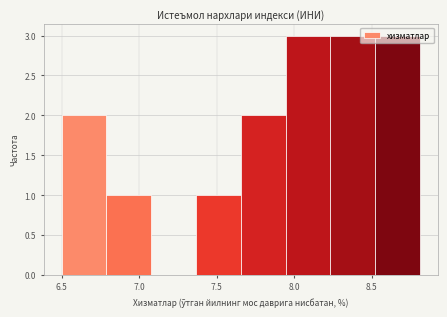

Reading left to right, transcribe this chart: for each bar, give the range it covers on the x-axis and its height. Neither the bar edges nor the heights are printed on the chart, so give them approximately, as read against the axes.

6.50 to 6.80: 2
6.80 to 7.10: 1
7.10 to 7.35: 0
7.35 to 7.65: 1
7.65 to 7.95: 2
7.95 to 8.25: 3
8.25 to 8.50: 3
8.50 to 8.80: 3